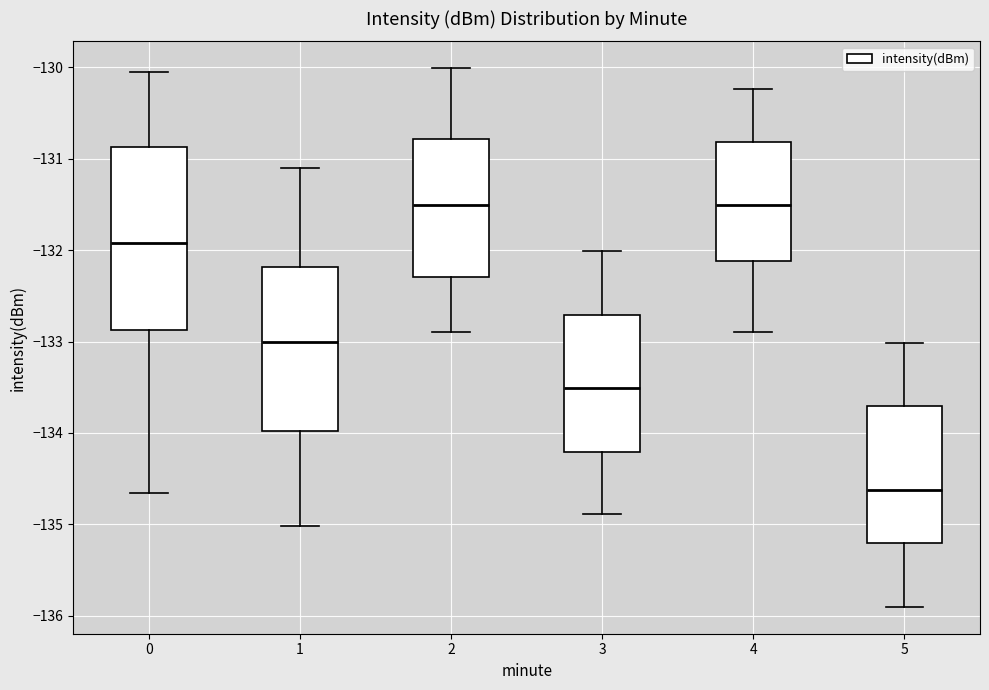

Which box is the tallest, from its lower edge to its upper edge?

0